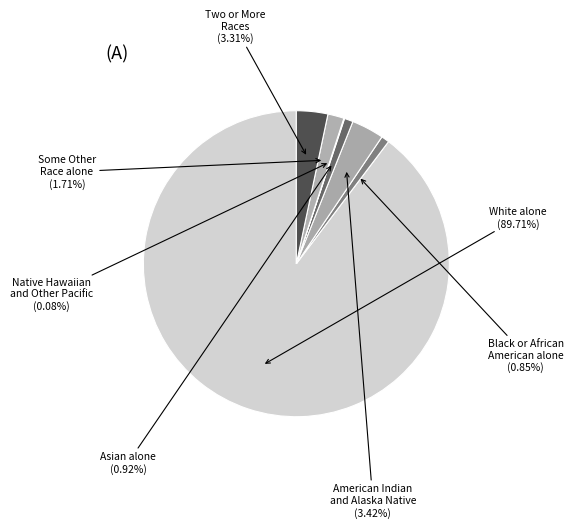

Is American Indian and Alaska Native the majority of the pie?

No